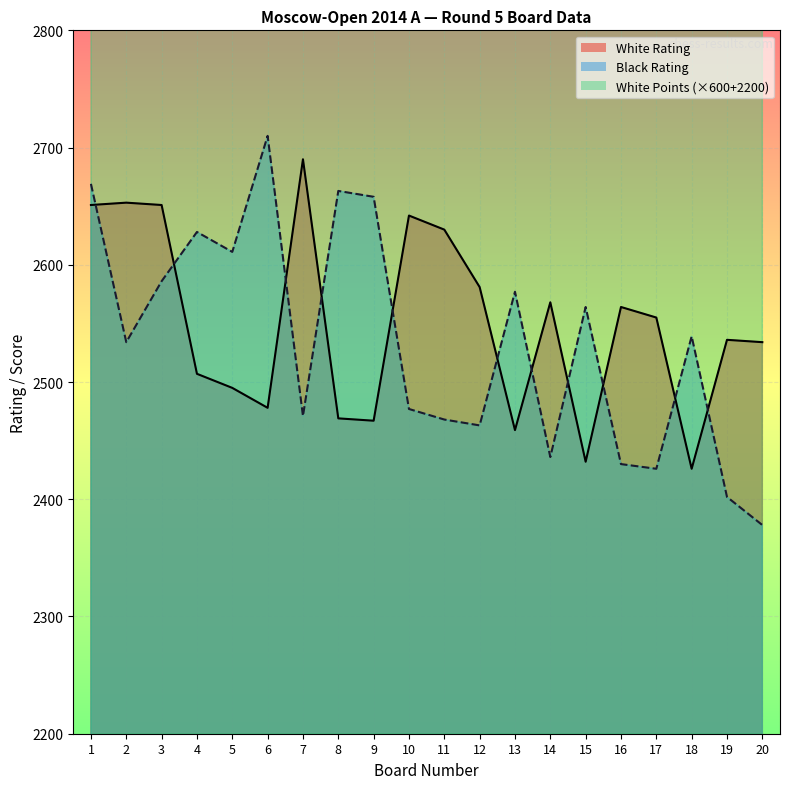

Reading left to right, what are all the values shown in this chart?

White Rating: 2651	2653	2651	2507	2495	2478	2690	2469	2467	2642	2630	2581	2459	2568	2432	2564	2555	2426	2536	2534
Black Rating: 2669	2534	2586	2628	2611	2710	2471	2663	2658	2477	2468	2463	2577	2436	2564	2430	2426	2539	2402	2378
White Points: 4600	4300	4300	4300	4300	4000	4000	4000	4000	4000	4000	4000	4000	4000	4000	4000	4000	4000	4000	4000